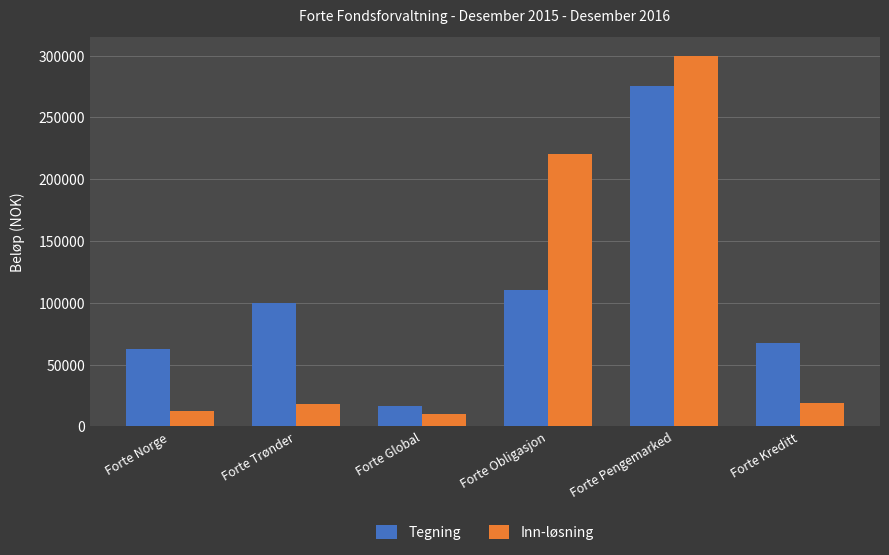

What is the difference between the maximum and minimum values in the Tegning series?

258520